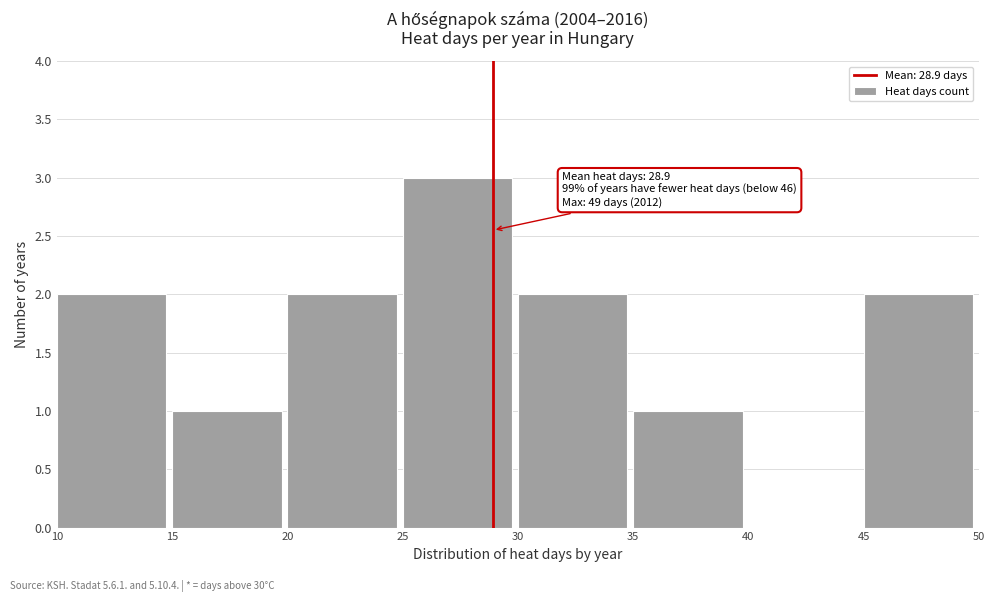

Over which range of the x-axis is the bar tallest?

25 to 30